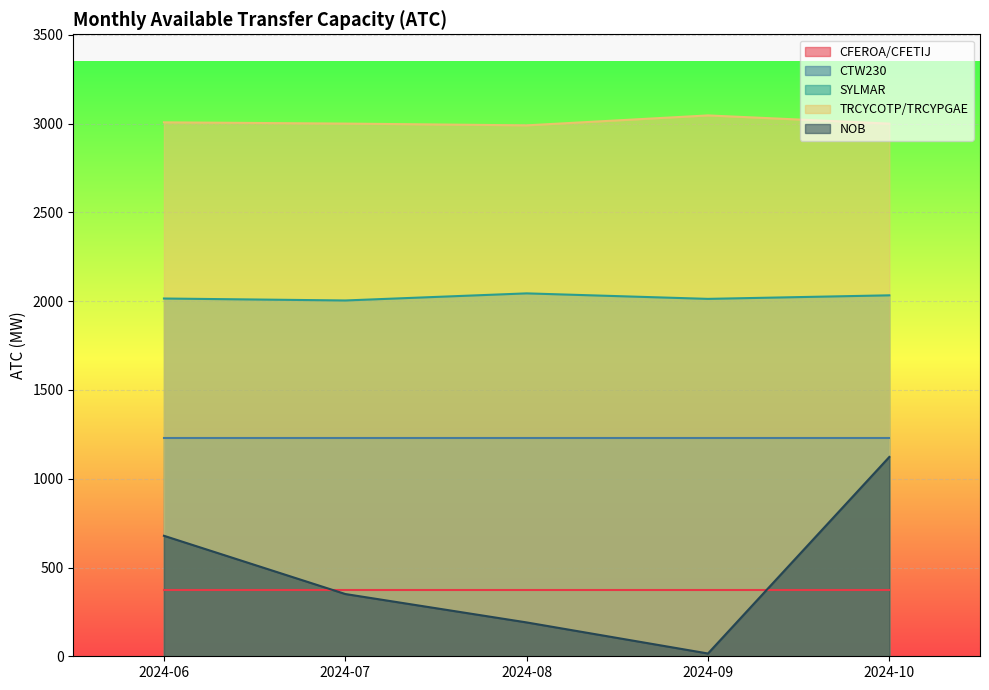

At which category is the sum across all series the highest?

2024-10